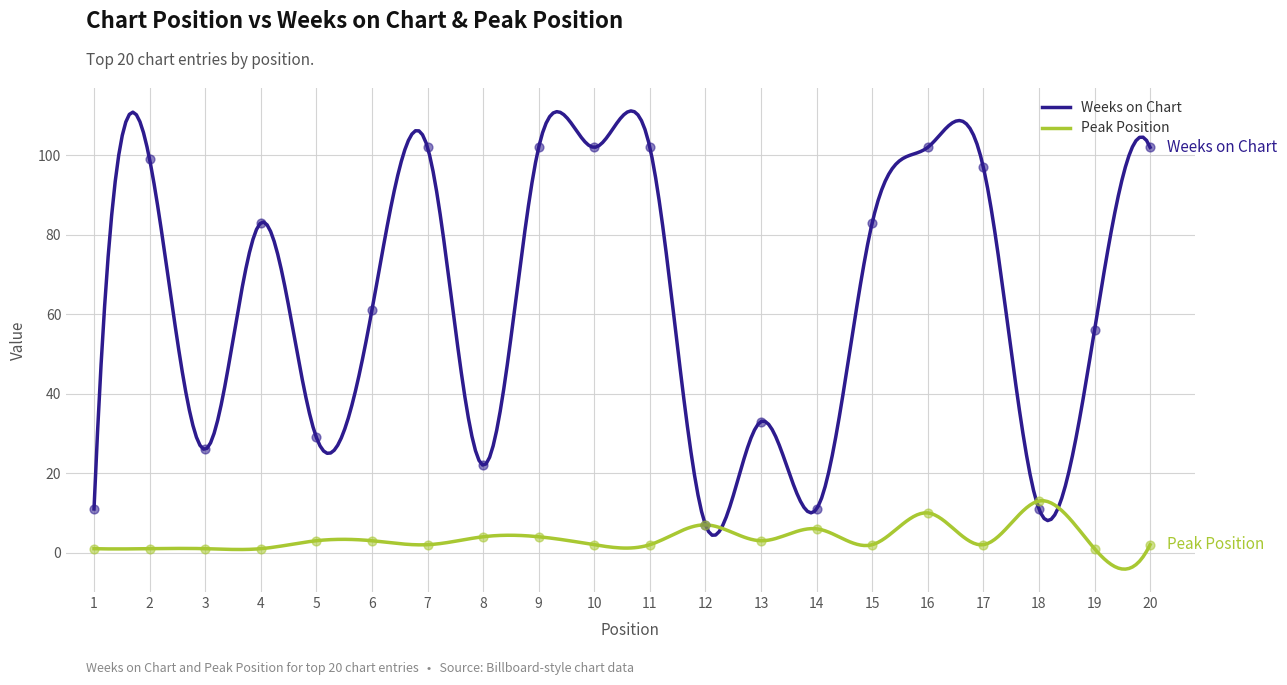

What are all the series names shown in the legend?

Weeks on Chart, Peak Position